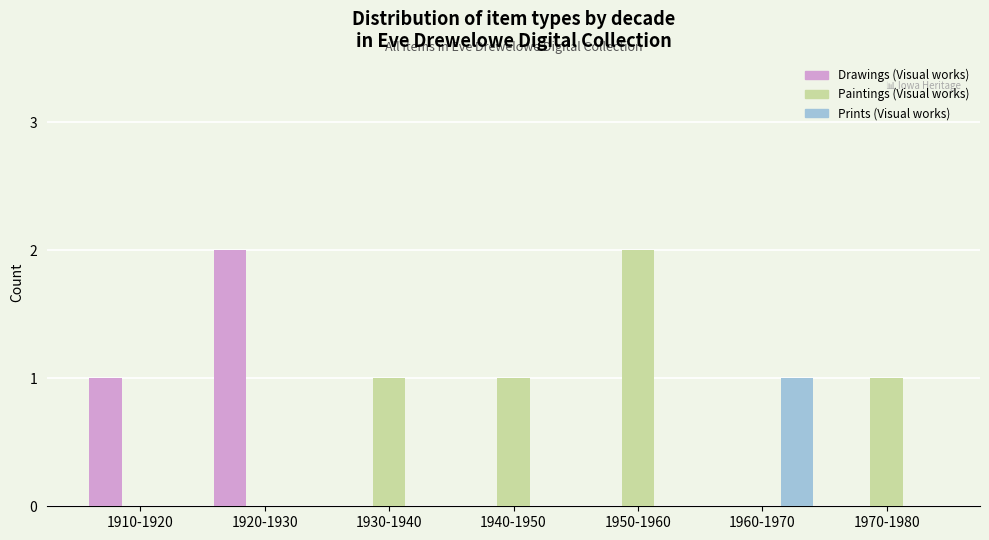

Reading left to right, transcribe all the data shown in this chart.

Drawings (Visual works): 1	2	0	0	0	0	0
Paintings (Visual works): 0	0	1	1	2	0	1
Prints (Visual works): 0	0	0	0	0	1	0